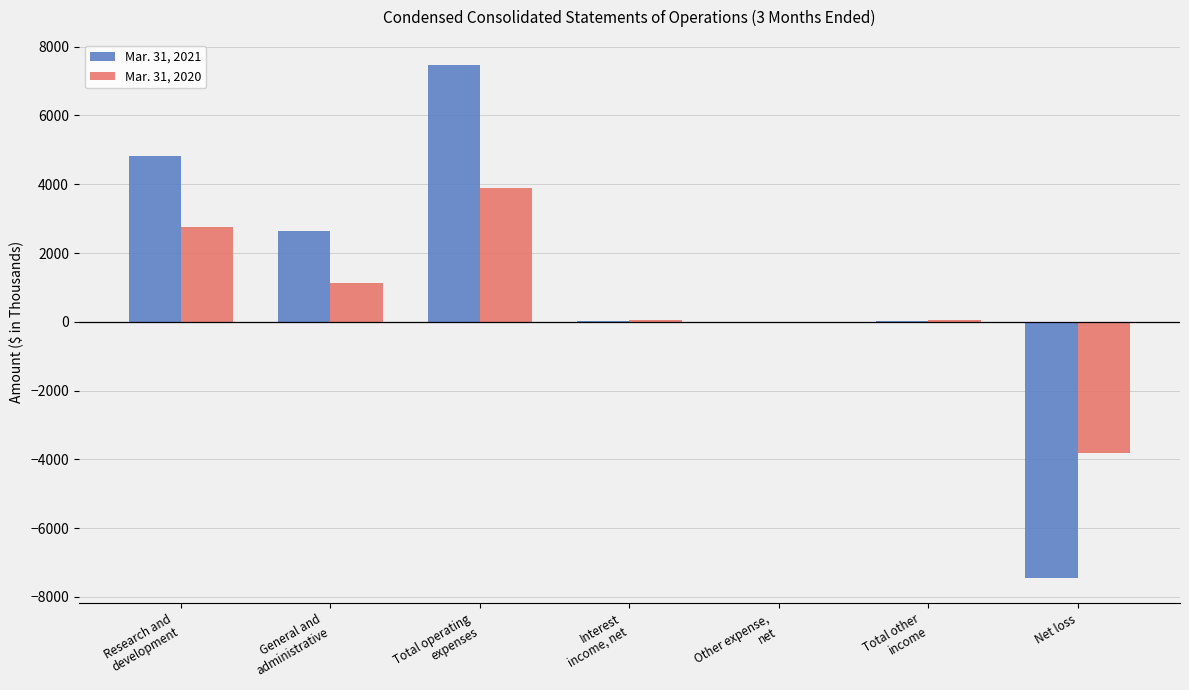

Are the bars grouped side by side (vs. stacked)?

Yes